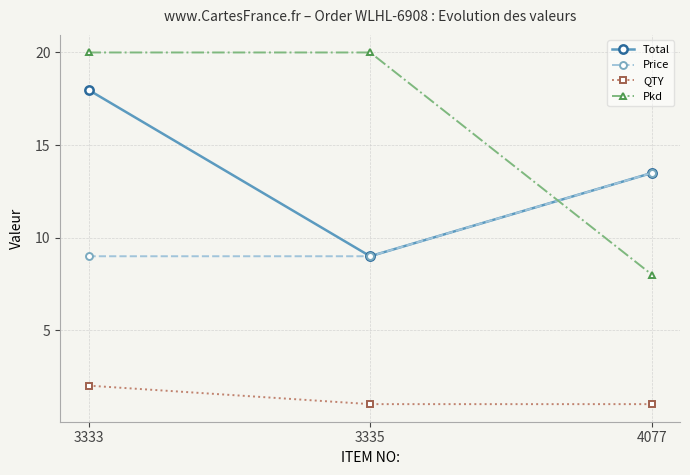

What is the difference between the highest and lowest values at 4077?

12.5